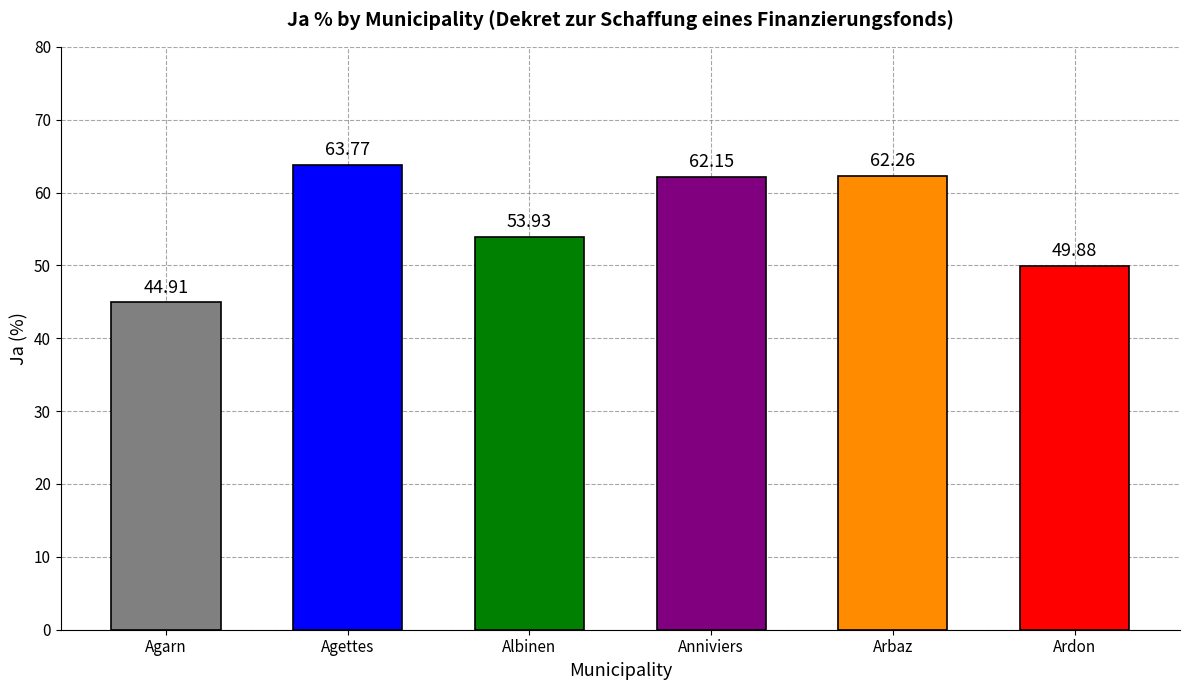

What is the value of the 3rd bar from the left?

53.9